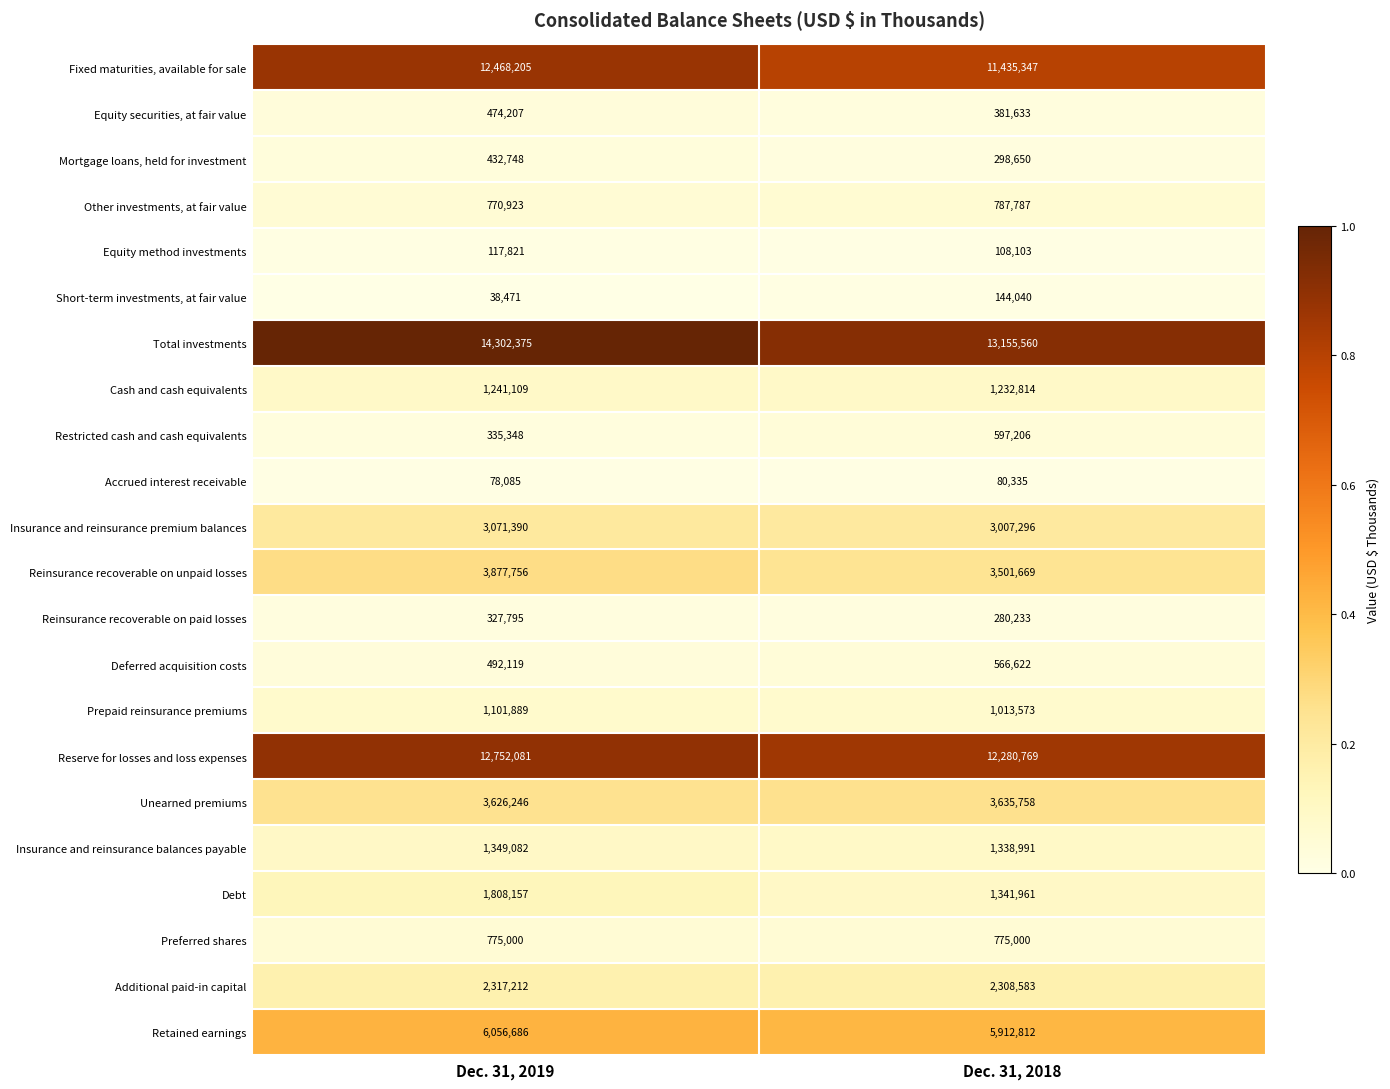

List the series in order of their peak value, lowest first.

Accrued interest receivable, Equity method investments, Short-term investments, at fair value, Reinsurance recoverable on paid losses, Mortgage loans, held for investment, Equity securities, at fair value, Deferred acquisition costs, Restricted cash and cash equivalents, Preferred shares, Other investments, at fair value, Prepaid reinsurance premiums, Cash and cash equivalents, Insurance and reinsurance balances payable, Debt, Additional paid-in capital, Insurance and reinsurance premium balances, Unearned premiums, Reinsurance recoverable on unpaid losses, Retained earnings, Fixed maturities, available for sale, Reserve for losses and loss expenses, Total investments